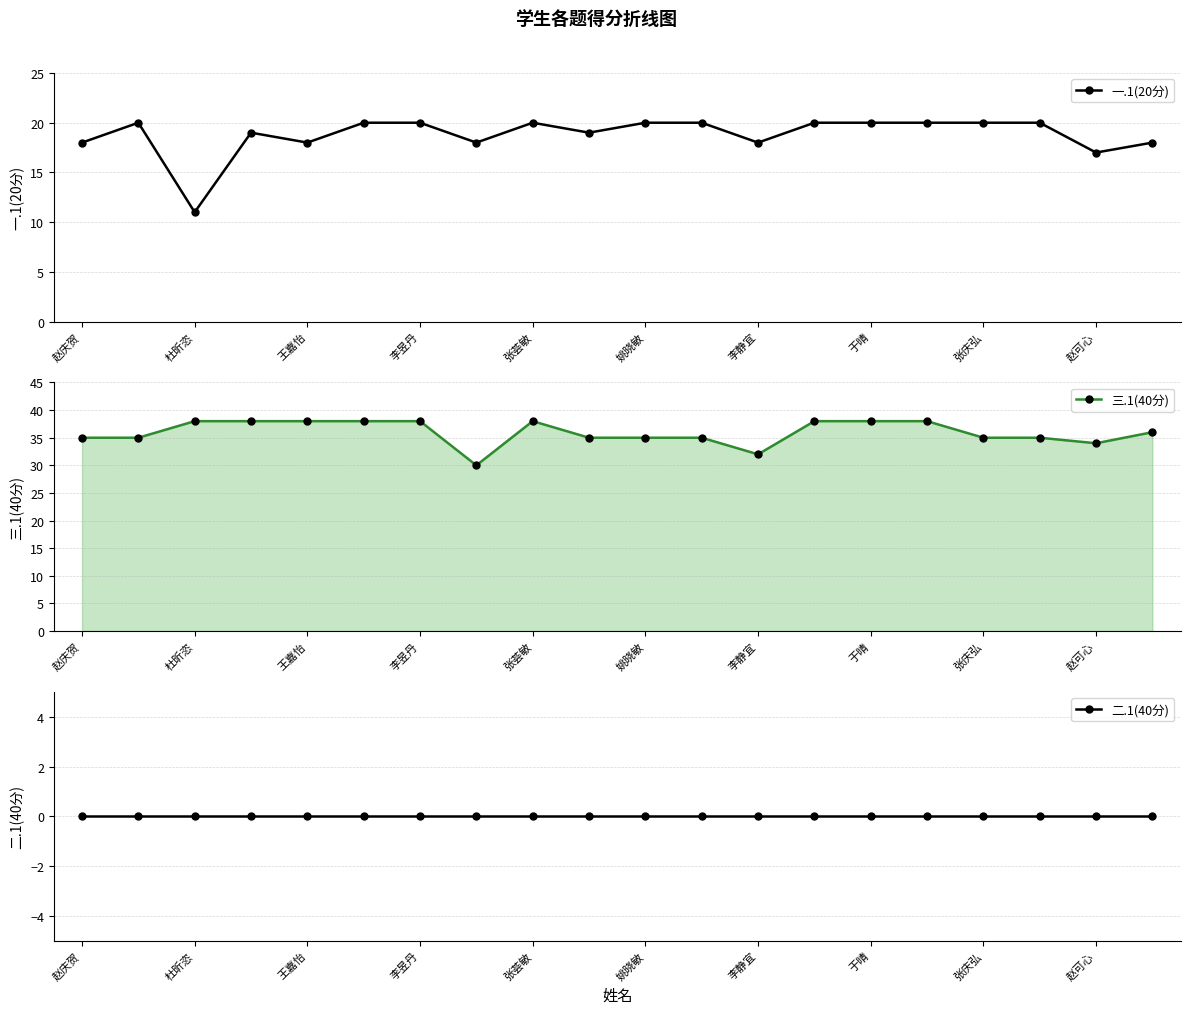

True or false: 二.1(40分) has more than 2 interior local peaks.

False